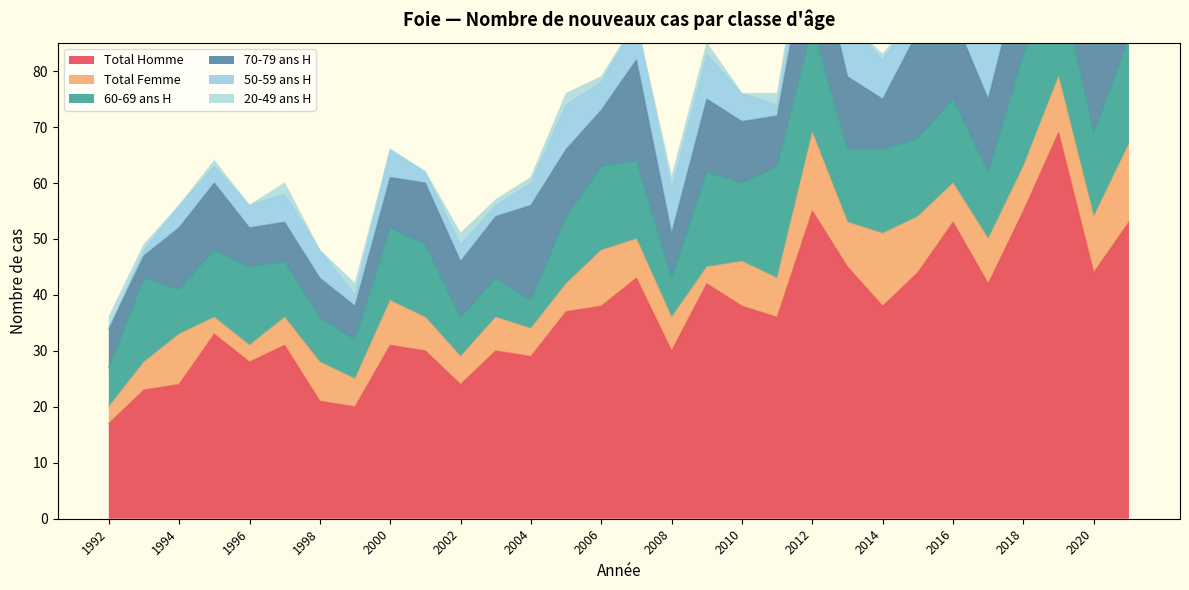

Which series has the largest range (max minus min)?

Total Homme